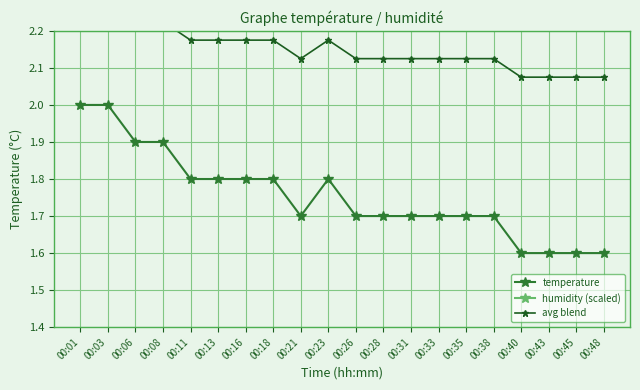

What is the greatest value displayed?

2.6